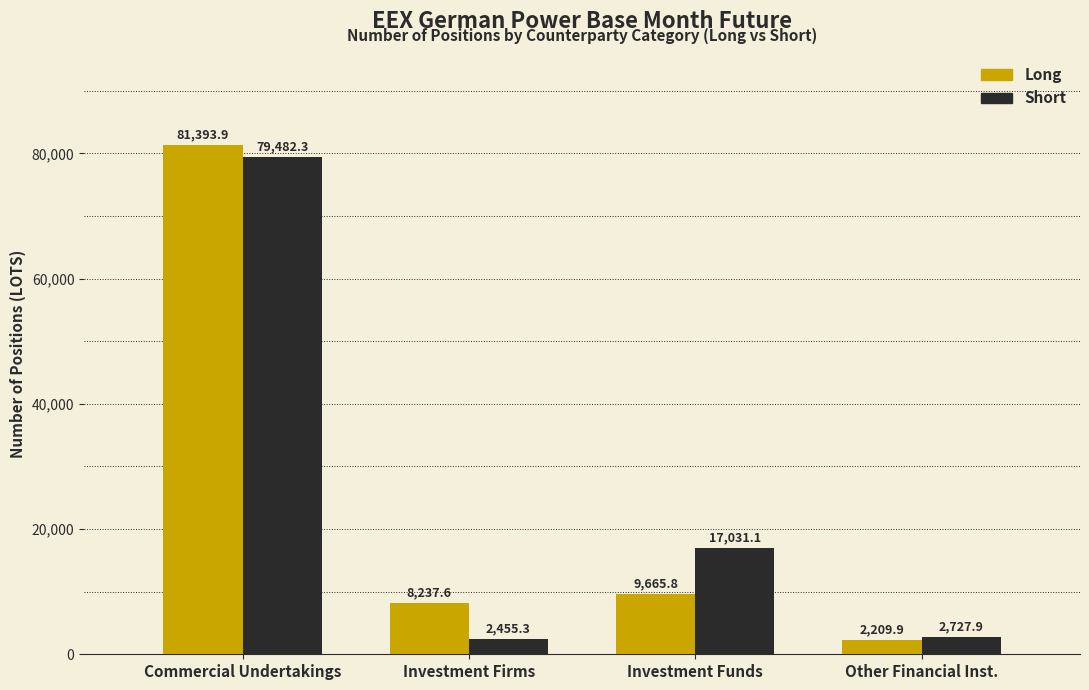

Which series changed the most between Commercial Undertakings and Investment Funds?

Long